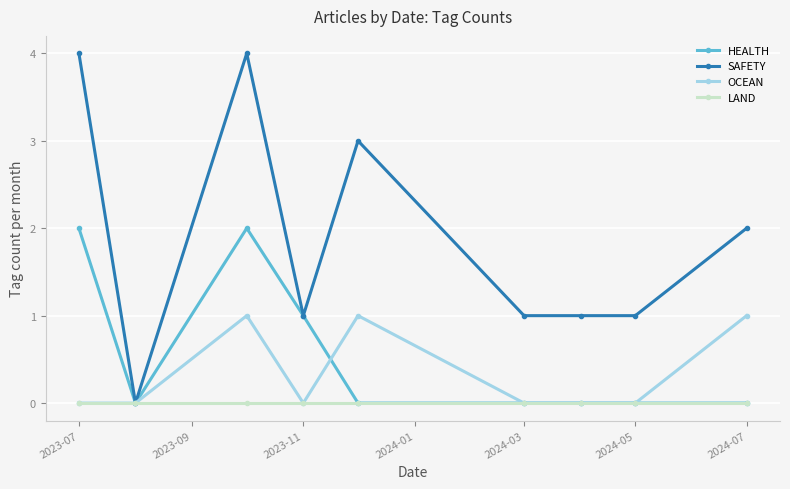

Rank the series by their maximum value, from highest to lowest.

SAFETY, HEALTH, OCEAN, LAND